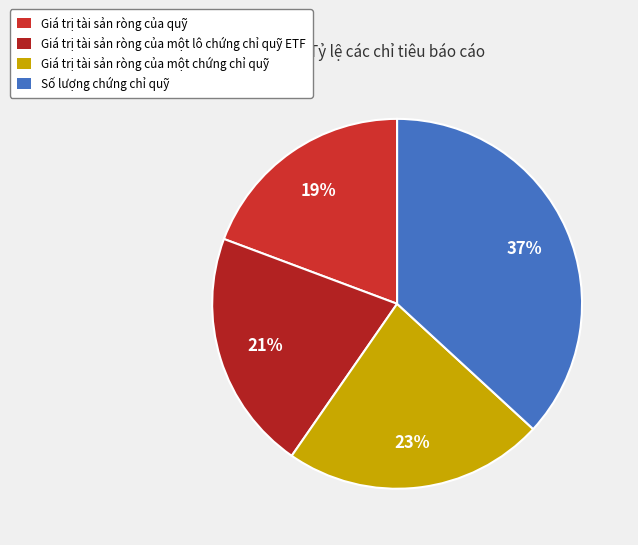

Is the sum of Giá trị tài sản ròng của một lô chứng chỉ quỹ ETF and Giá trị tài sản ròng của một chứng chỉ quỹ greater than half?

No